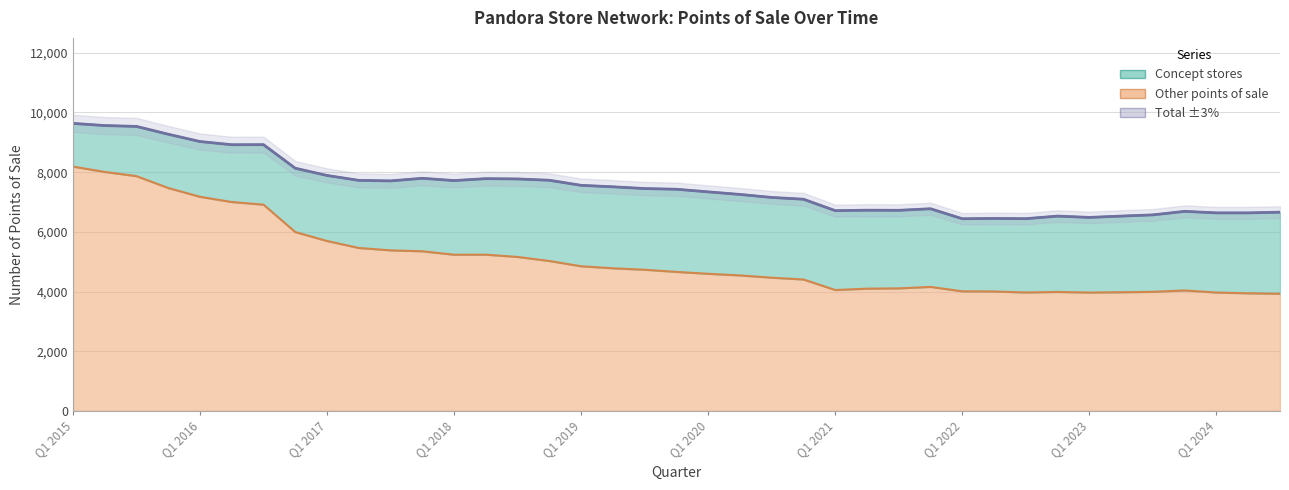

How many lines are shown in the chart?

1